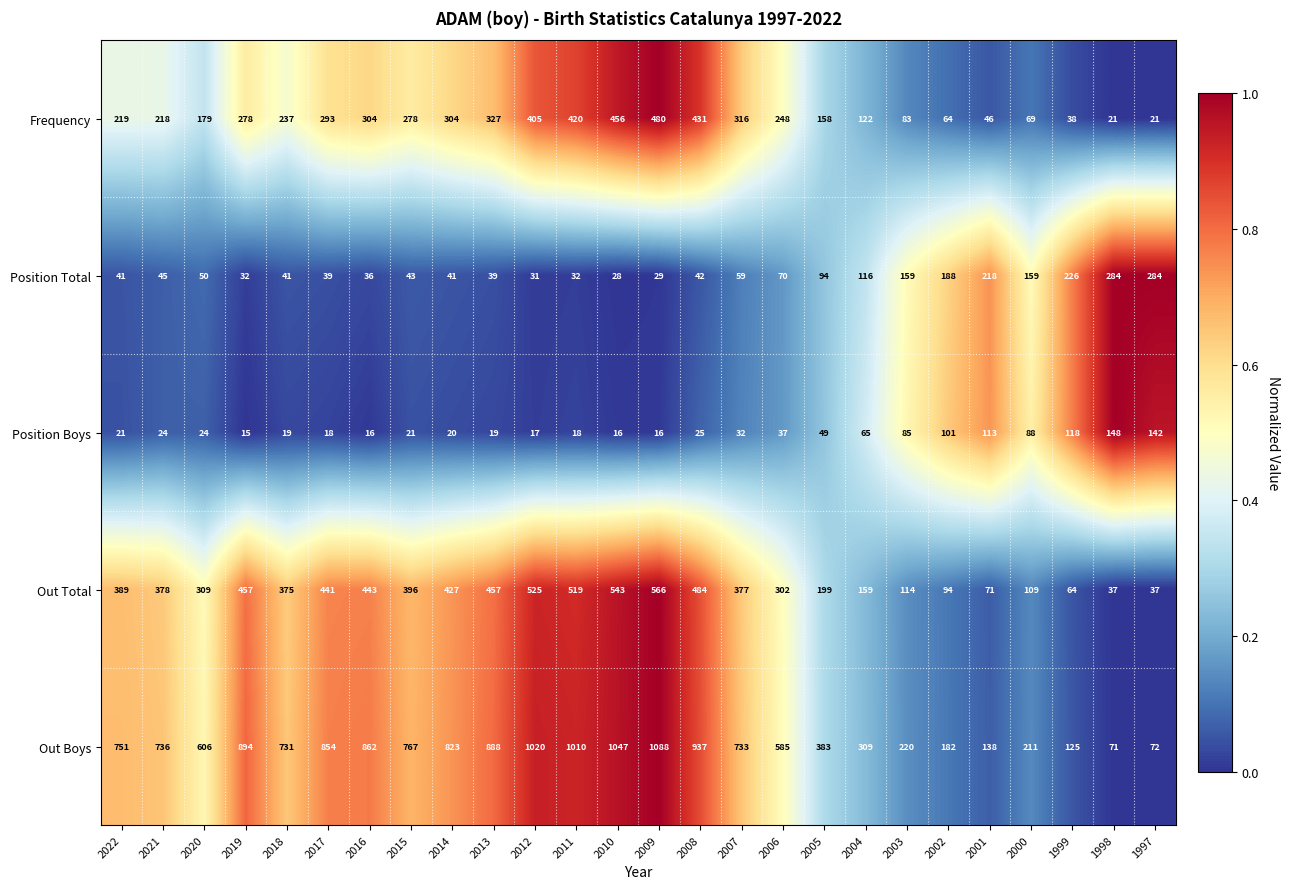

What is the difference between the second highest and minimum values in the Out Total series?

506